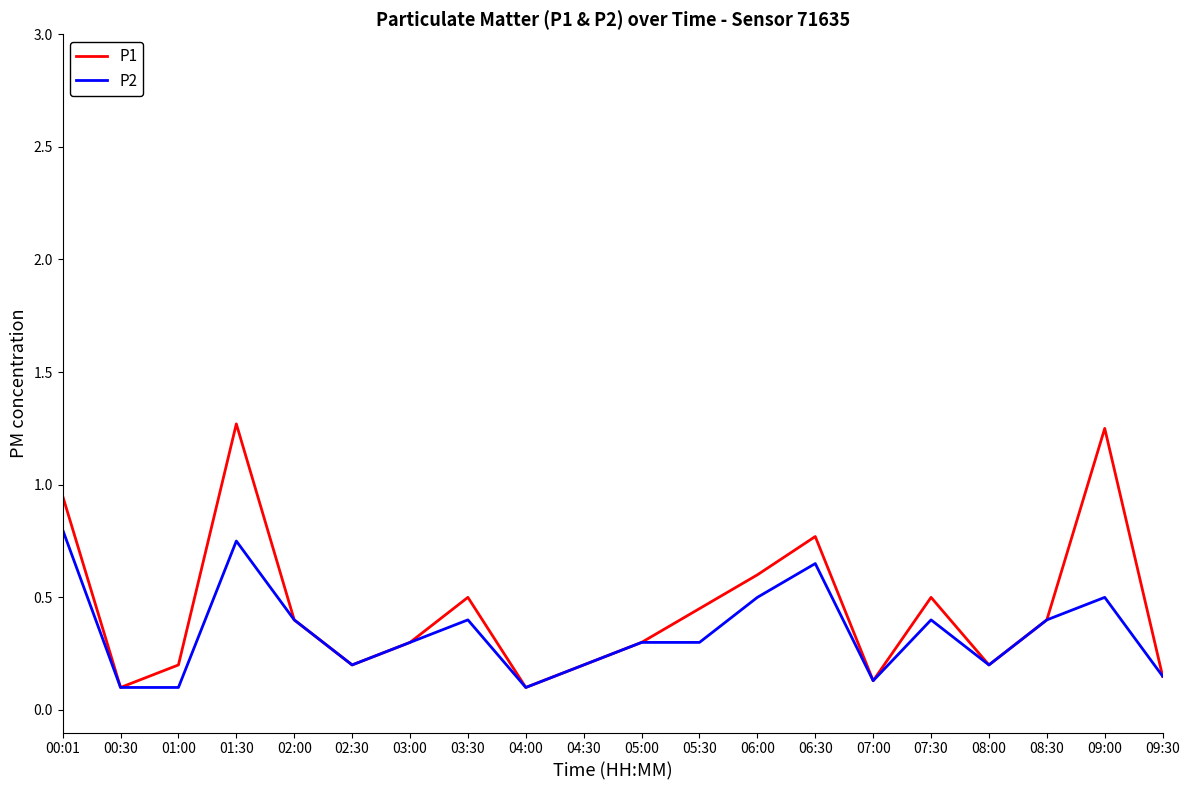

The P2 series shows 0.4 at 08:30. True or false?

True